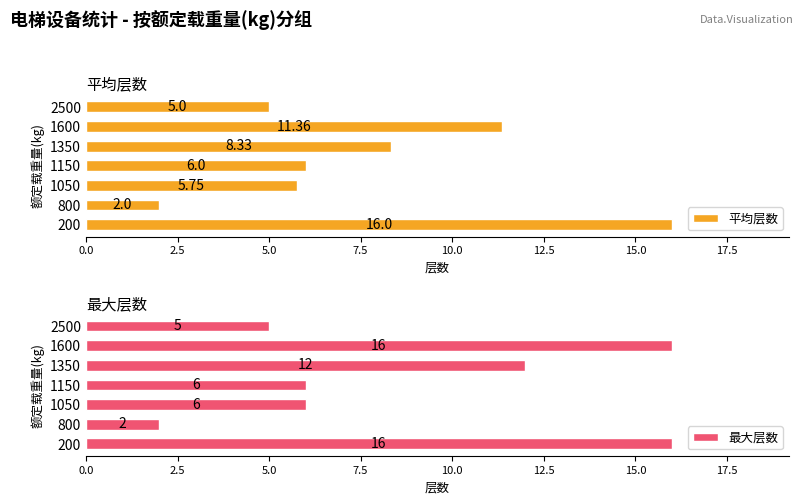

What is the greatest value displayed?

16.0